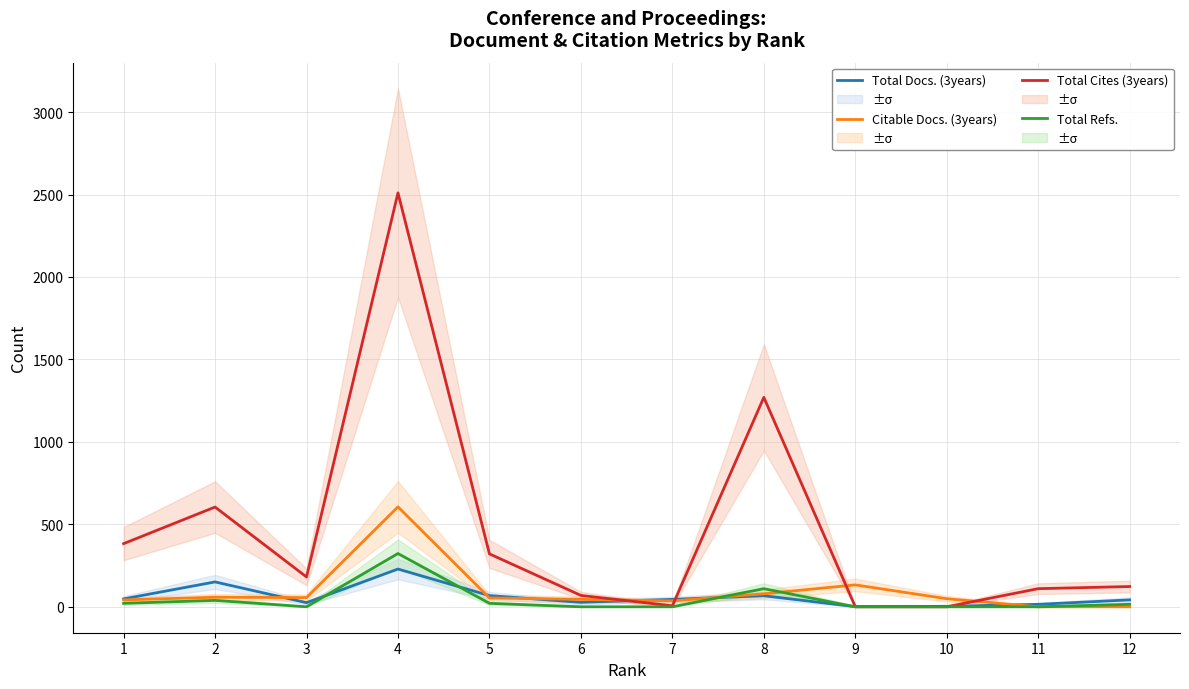

What is the average value of the Total Refs. series?

44